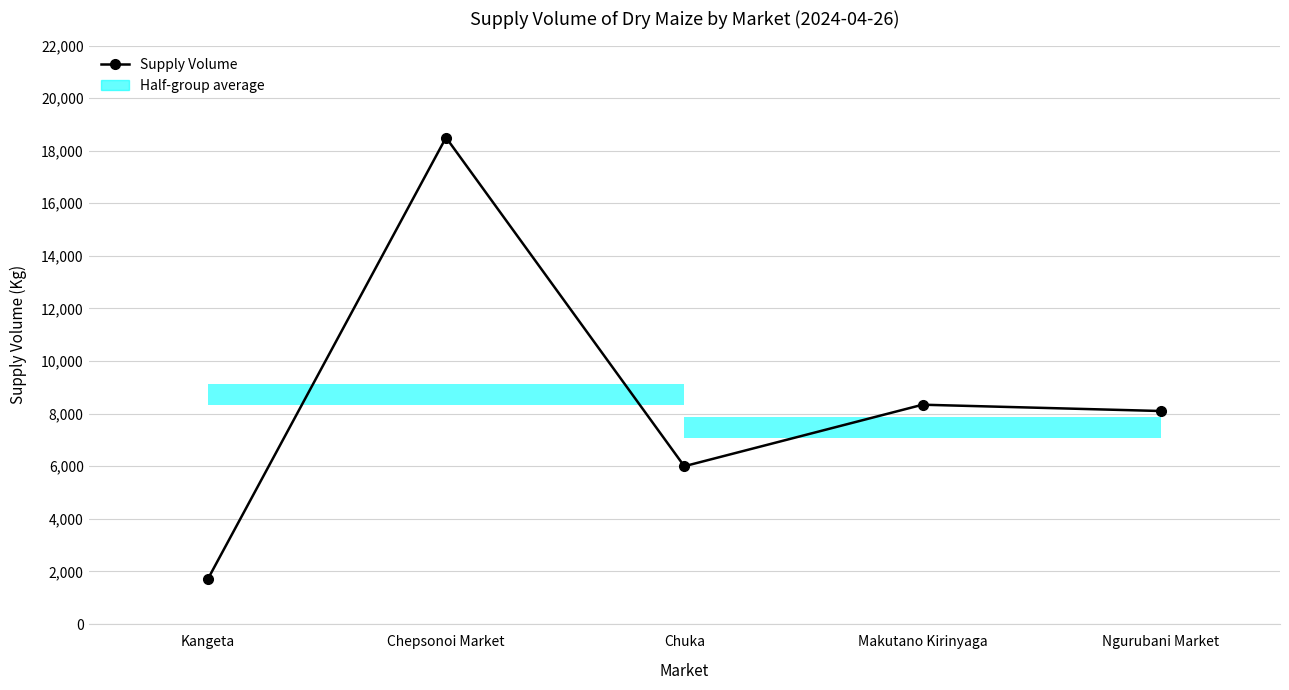

Reading right to left, what are all the values shown in this chart?

8100	8340	6000	18500	1700